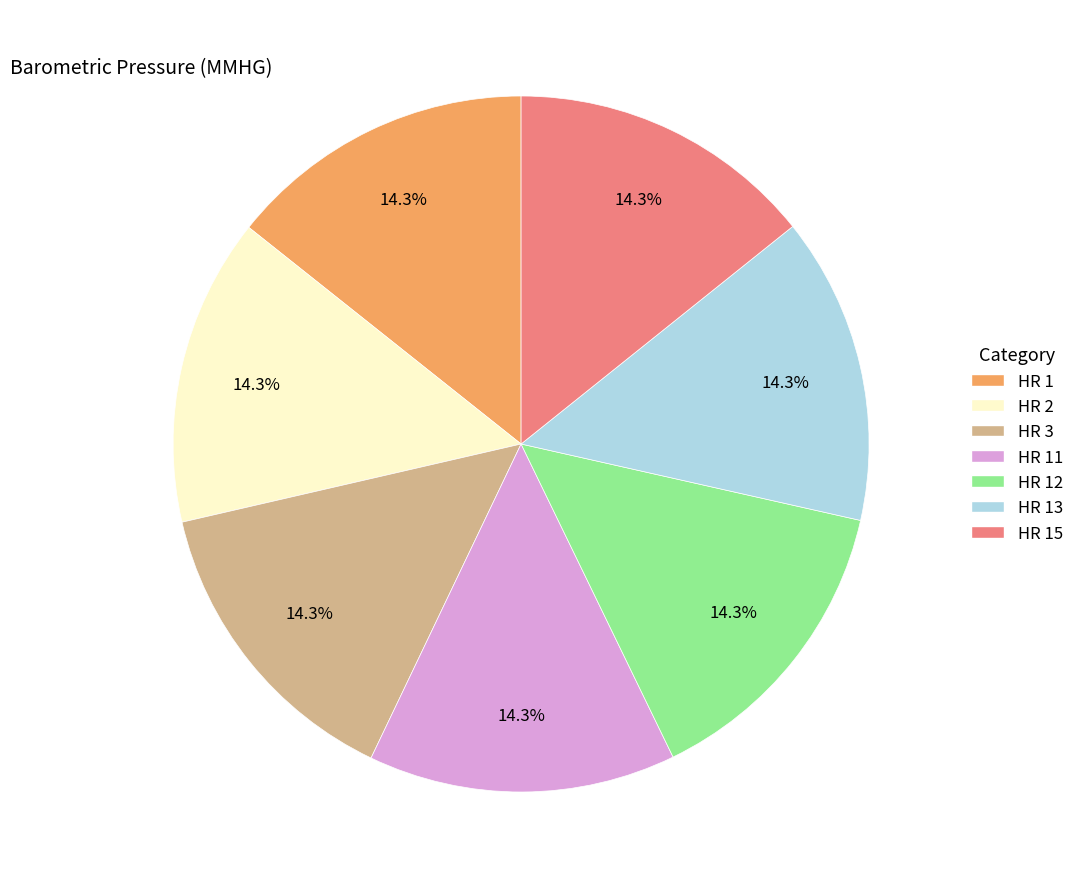

Approximately how many times larger is the value at HR 15 compared to HR 12?

1.0